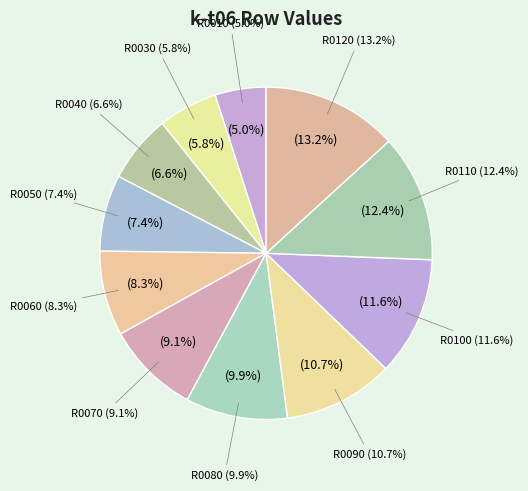

What percentage is the R0030 slice, to the nearest percent?

6%